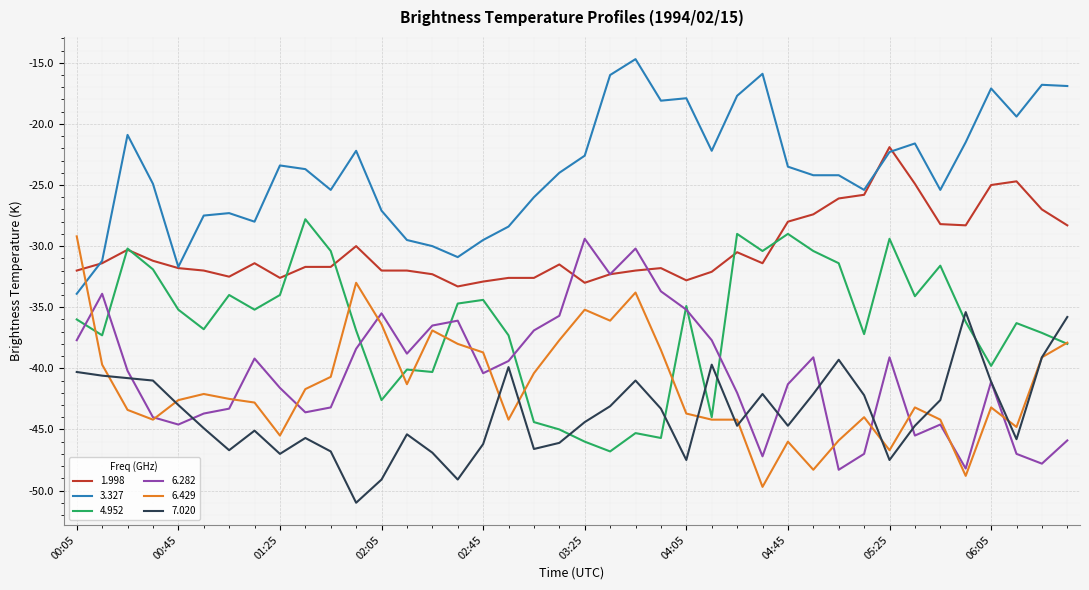

What is the smallest value displayed?

-51.0